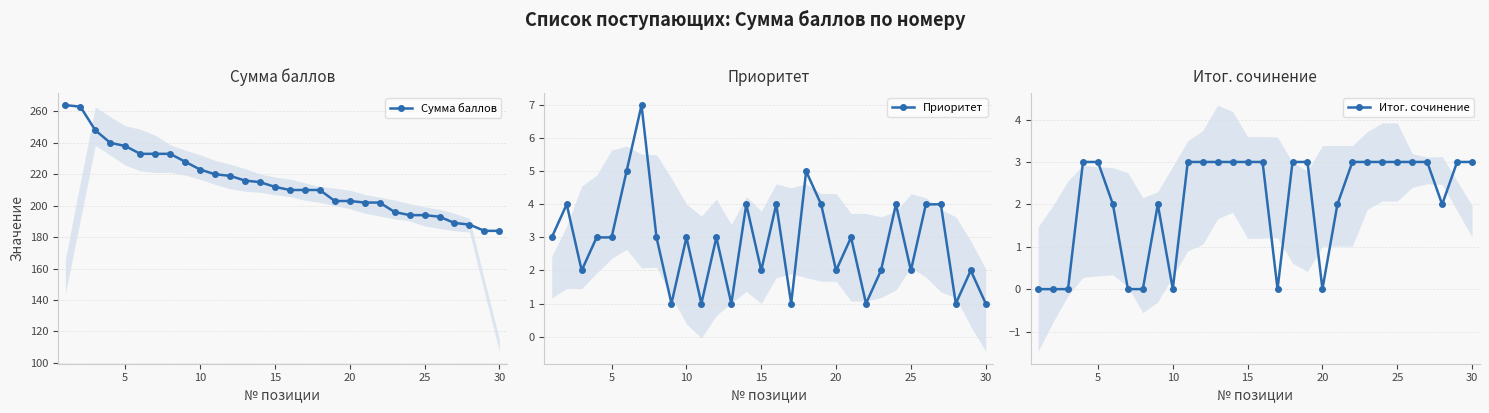

At how many categories does at least one series exceed 183?

30